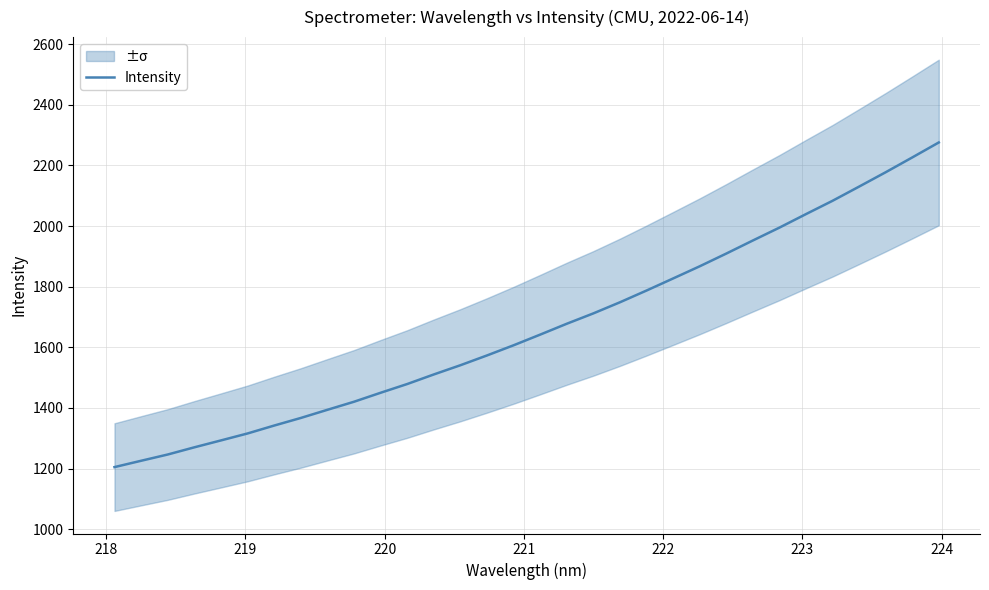

True or false: the data has more than 2 interior local peaks.

False